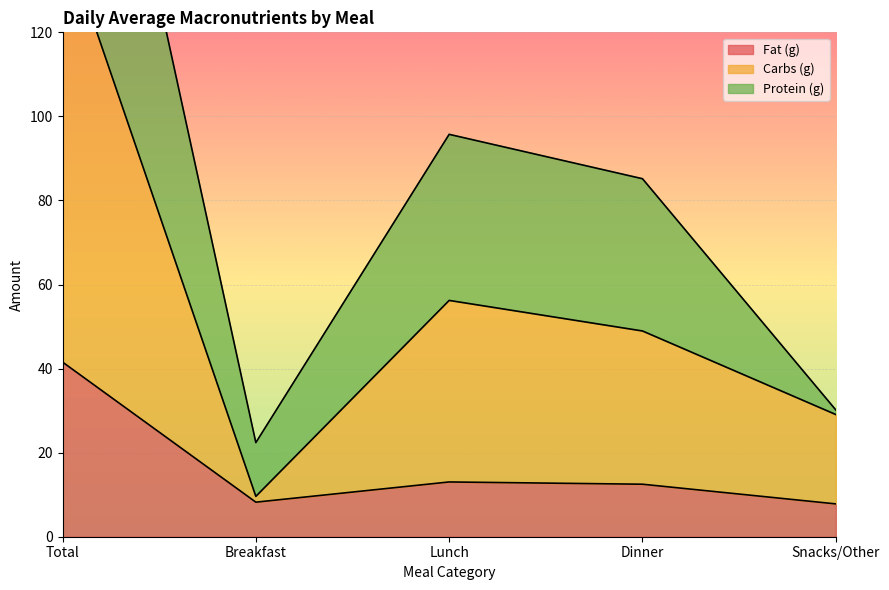

Where does the Carbs (g) series first go above 48?

Total